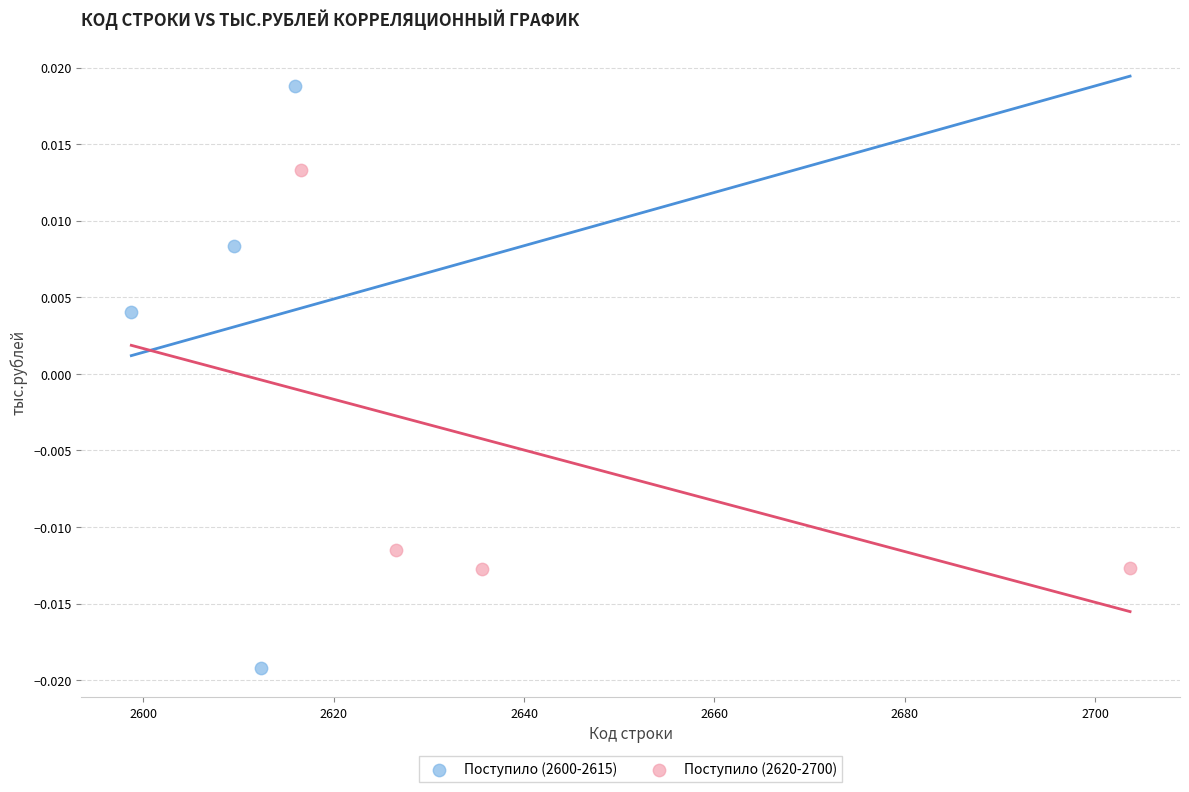

Which series has the widest spread of Y values?

Поступило (2600-2615)